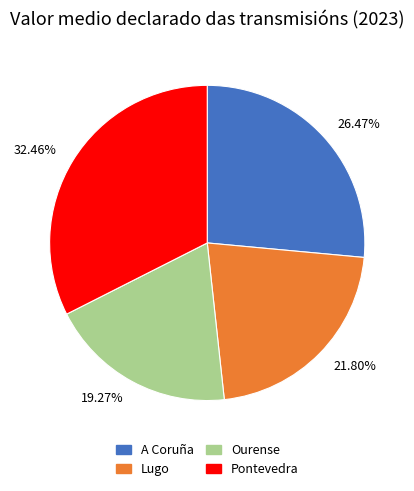

Is Lugo the majority of the pie?

No